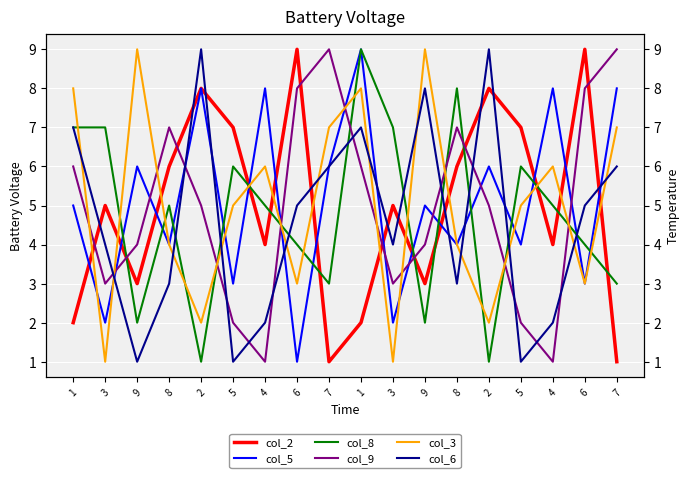

The col_5 series shows 5 at 1. True or false?

True